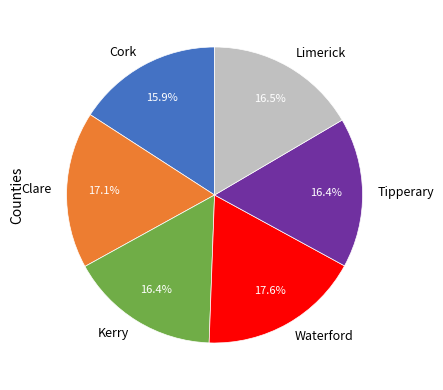

What is the smallest slice in the pie chart?

Cork